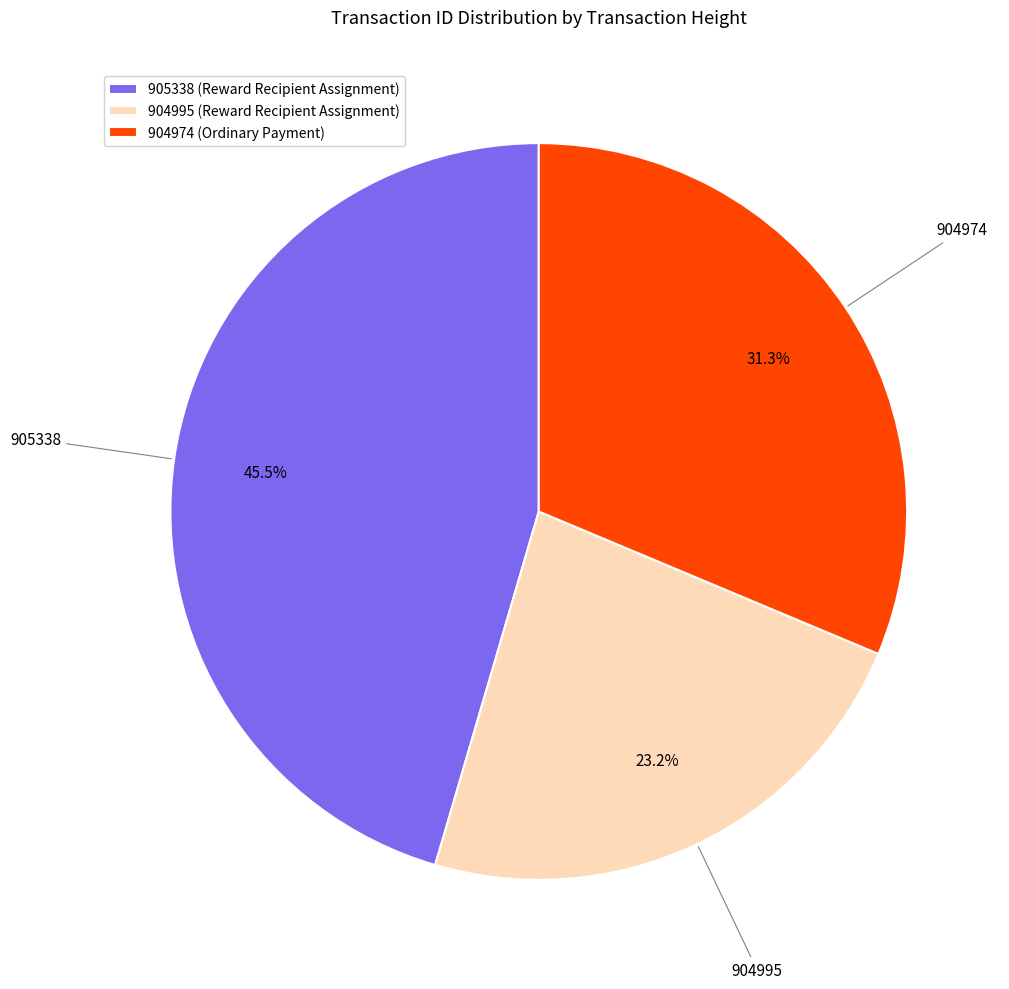

Which has a higher value, 904995 (Reward Recipient Assignment) or 905338 (Reward Recipient Assignment)?

905338 (Reward Recipient Assignment)